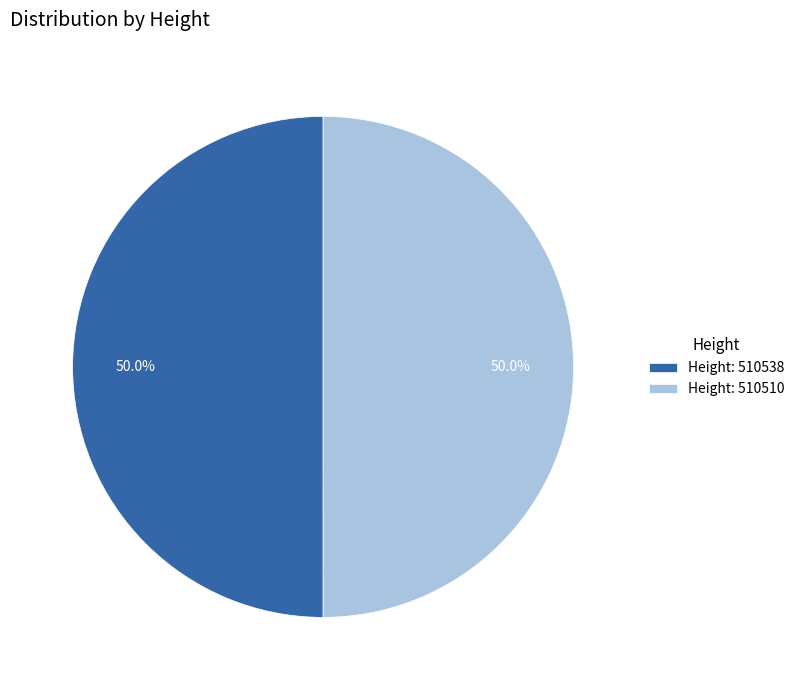

Approximately how many times larger is the value at Height: 510538 compared to Height: 510510?

1.0